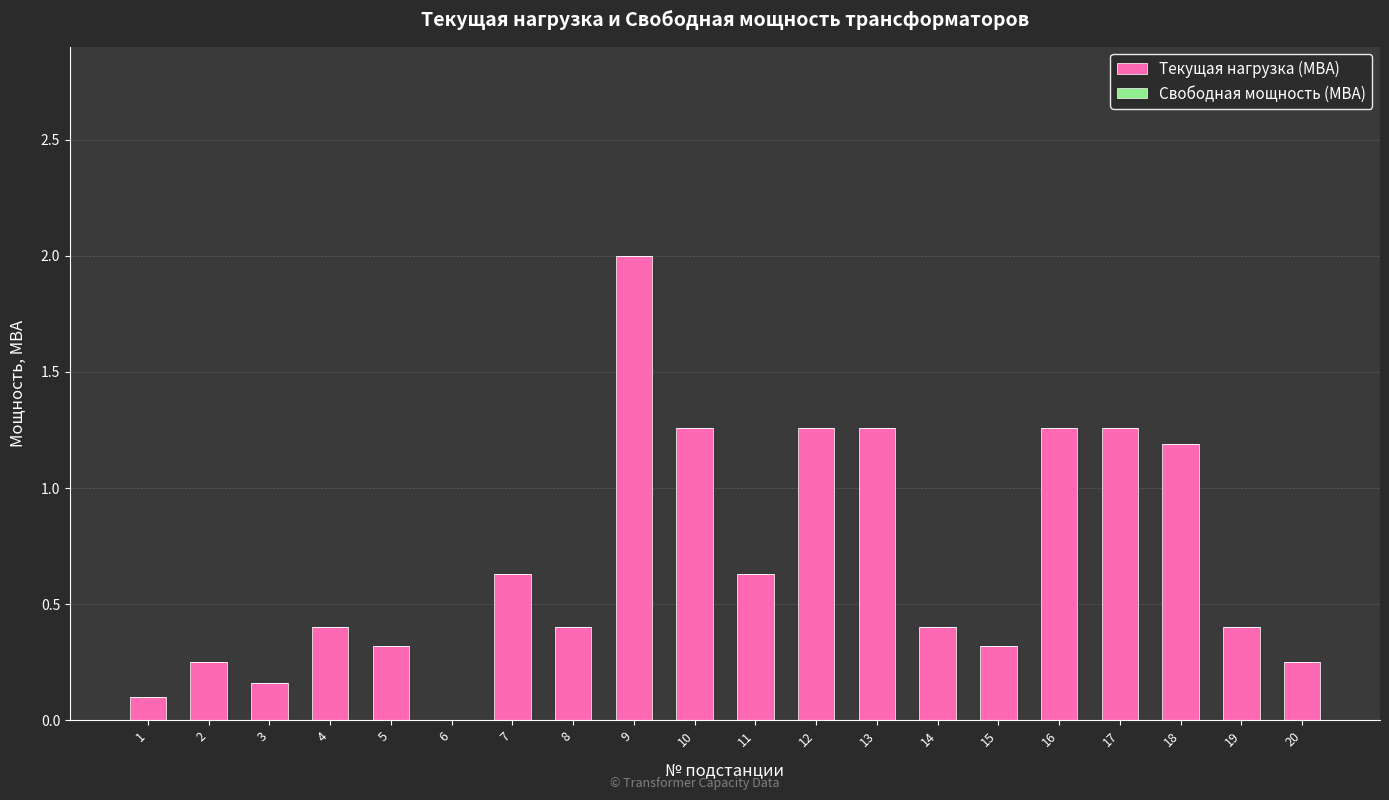

At which label is the value closest to 1?

18